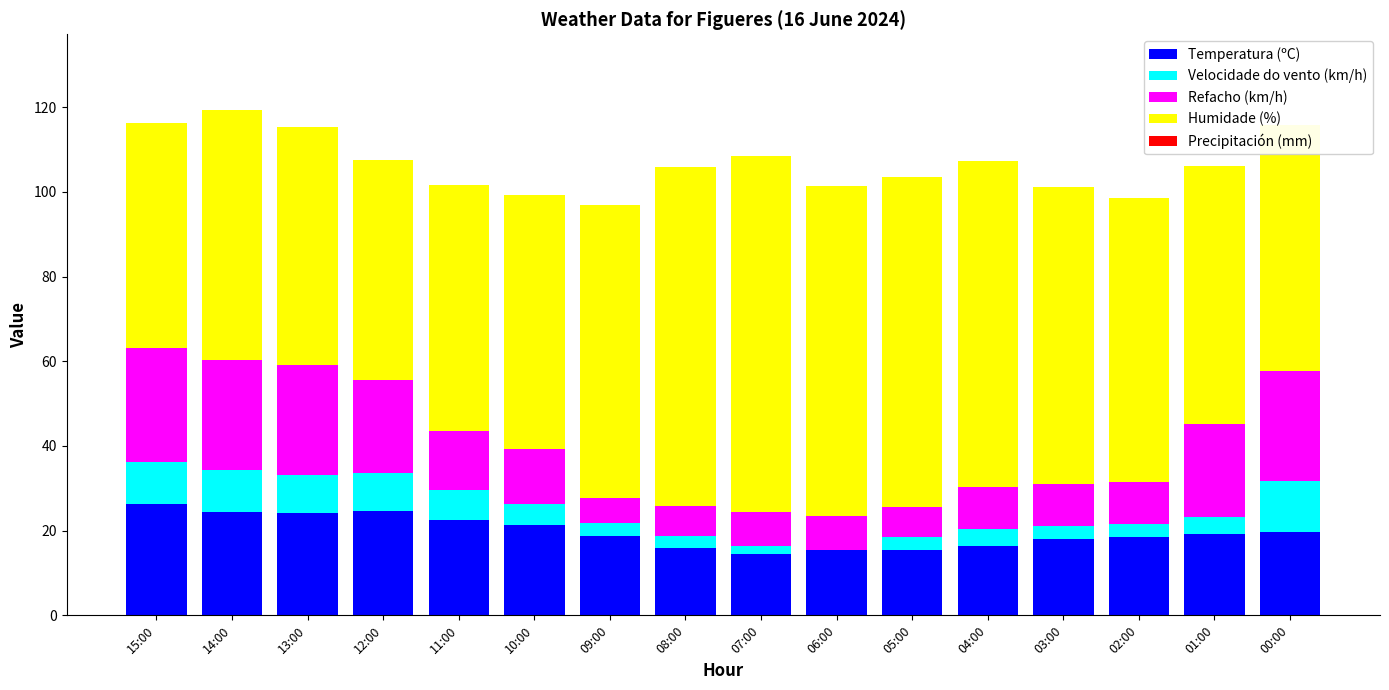

True or false: Temperatura (ºC) has a value of 33.1 at 09:00.

False